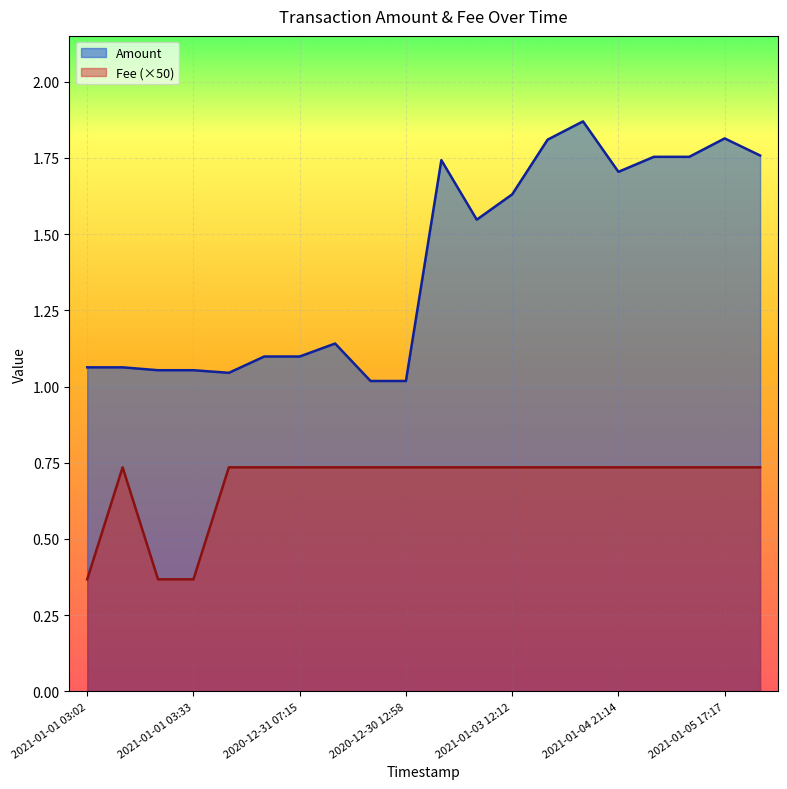

Between 2020-12-31 07:10 and 2020-12-30 01:23, which series saw the biggest shift?

Amount